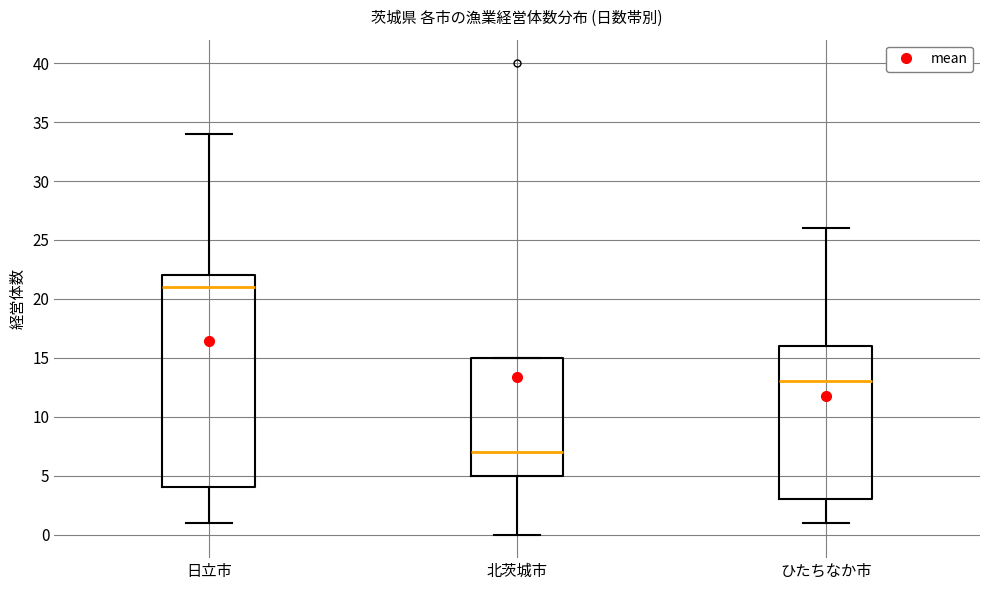

Comparing the boxes themselves (not the whiskers), which one is the tallest?

日立市